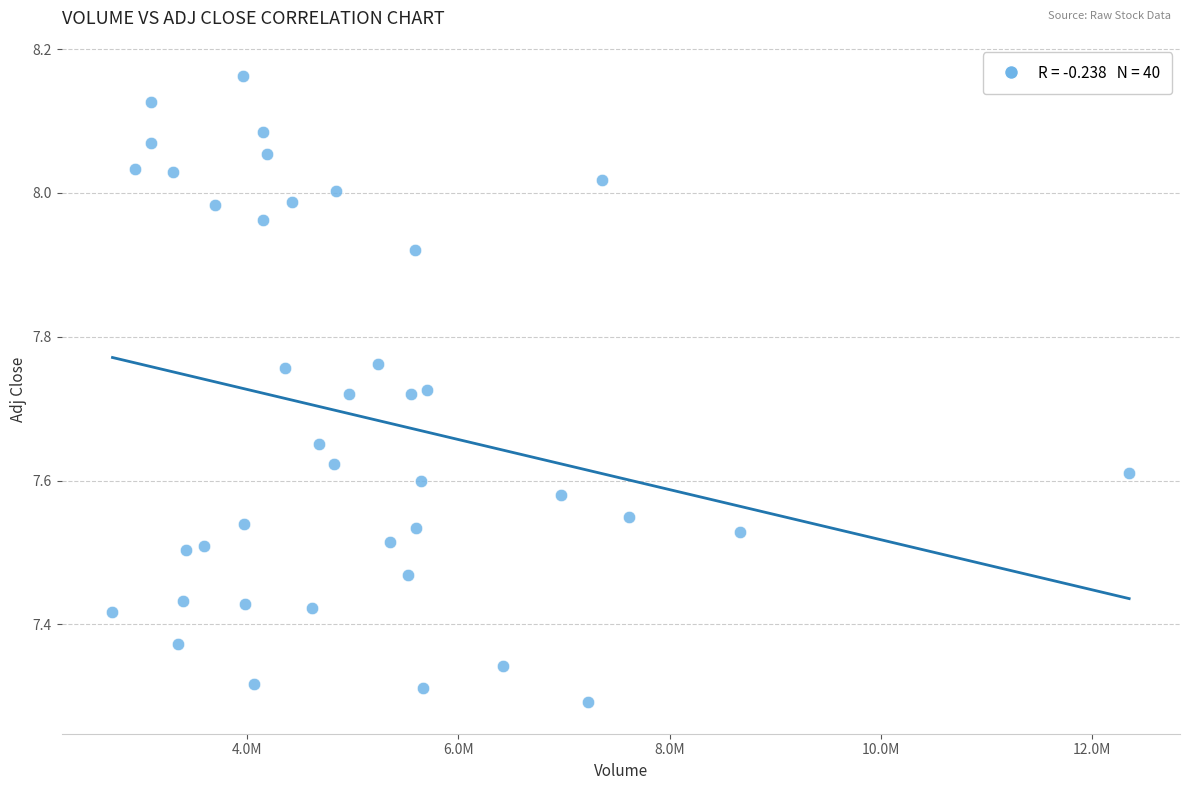

What is the range of Y values (max minus min)?

0.9